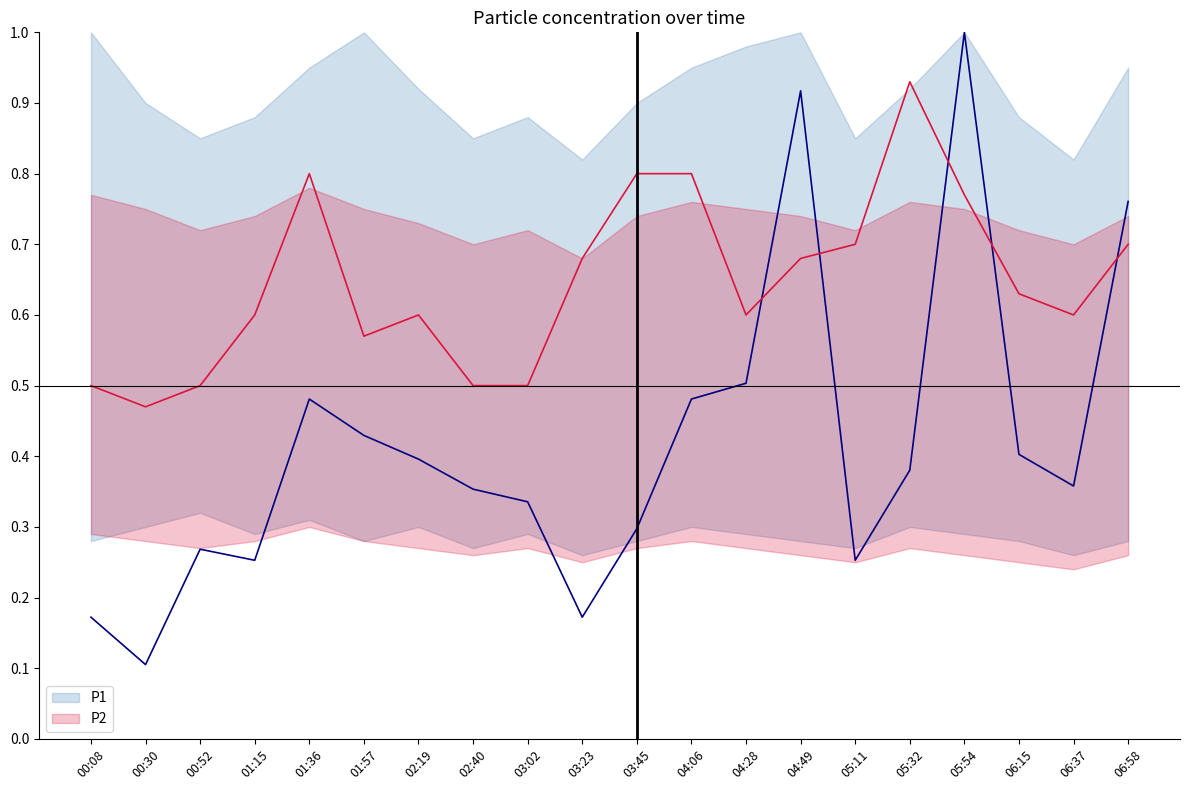

Is it true that P2 equals 0.4 at 02:19?

False